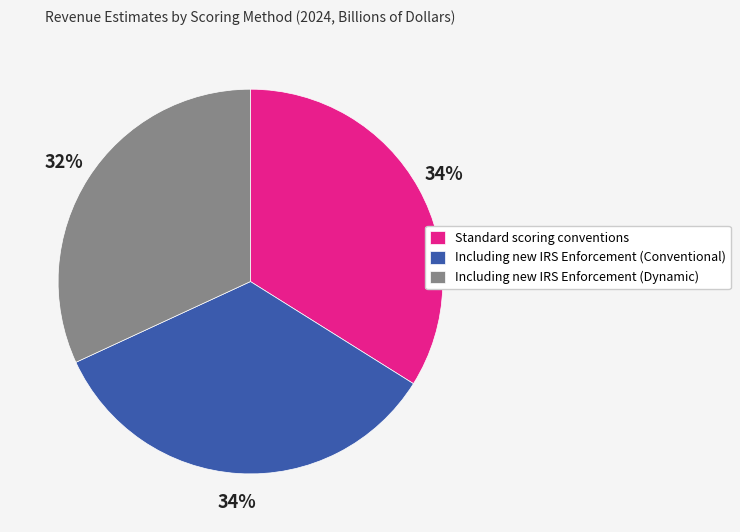

Is the sum of Including new IRS Enforcement (Conventional) and Including new IRS Enforcement (Dynamic) greater than half?

Yes